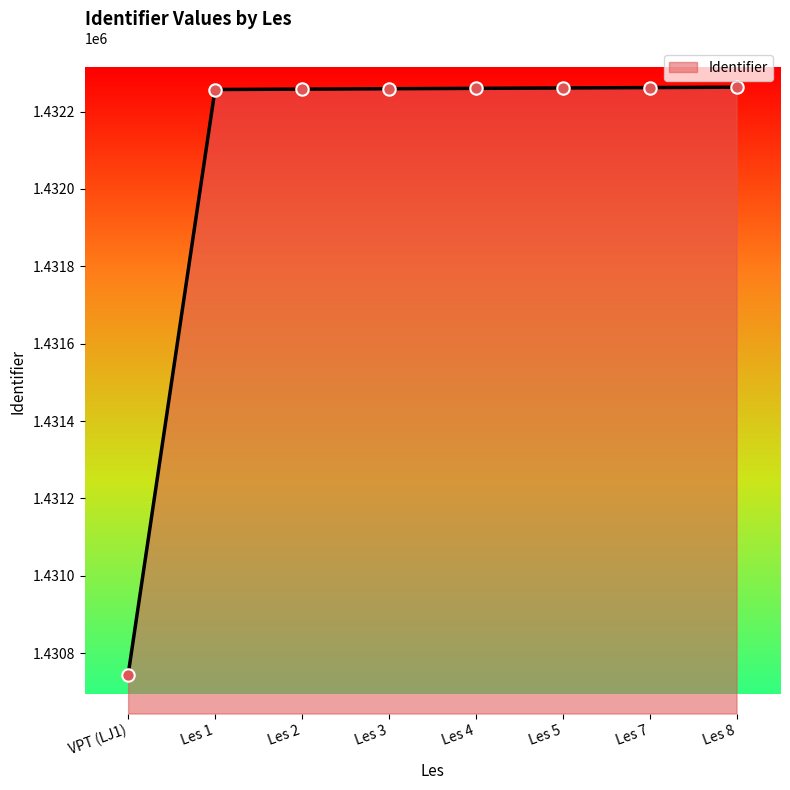

What is the ratio of the value at Les 8 to the value at Les 4?

1.0